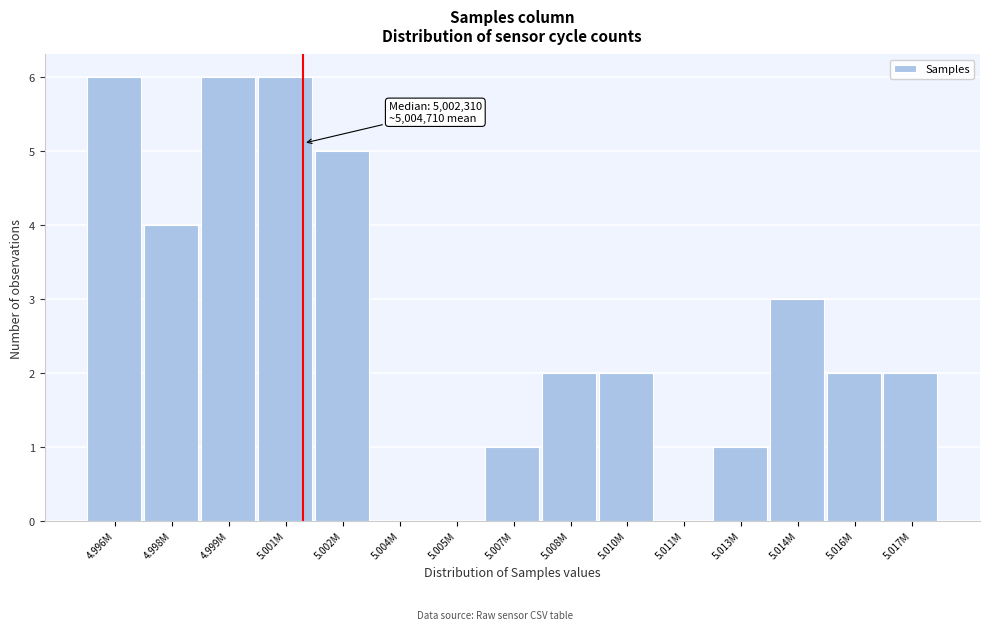

Reading left to right, transcribe all the data shown in this chart.

4.996M=6	4.998M=4	4.999M=6	5.001M=6	5.002M=5	5.004M=0	5.005M=0	5.007M=1	5.008M=2	5.010M=2	5.011M=0	5.013M=1	5.014M=3	5.016M=2	5.017M=2